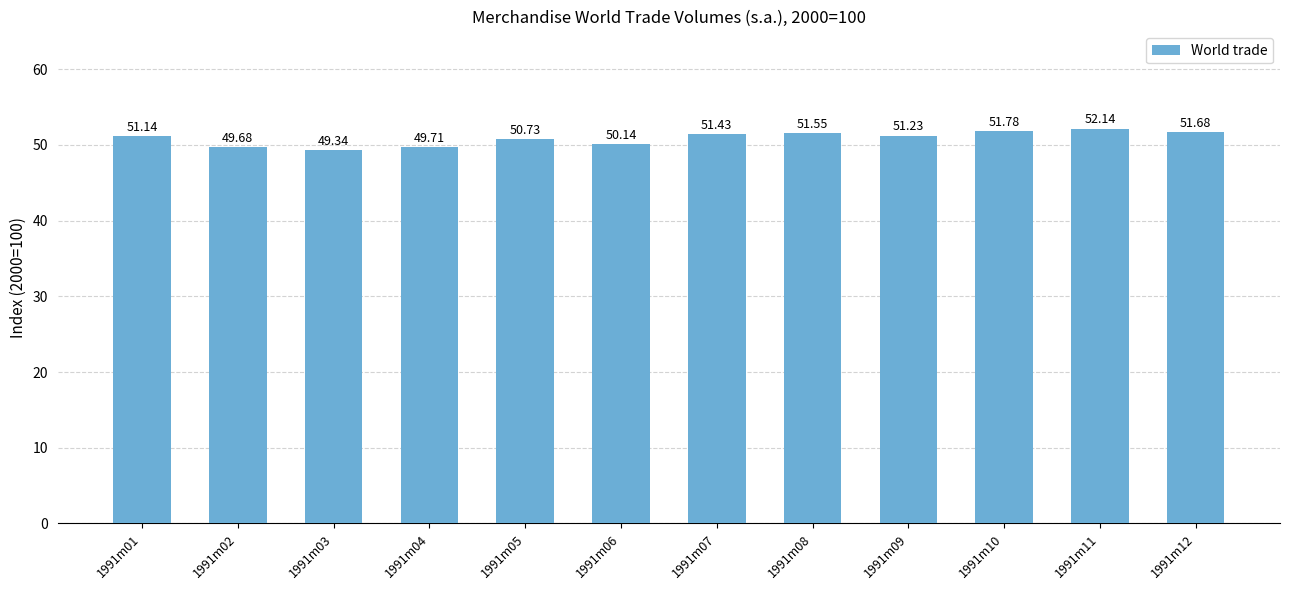

What is the change in value from 1991m11 to 1991m12?

-0.5